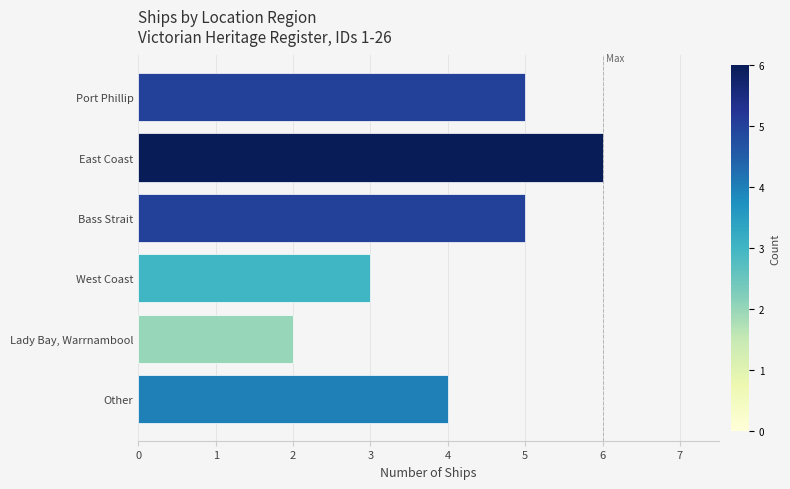

Count the values in the range 3 to 5.

4